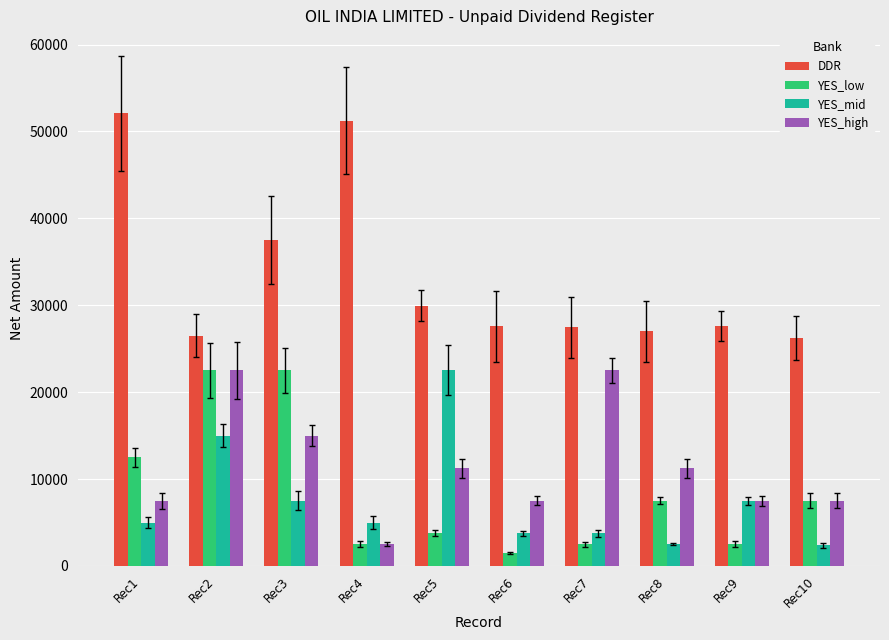

What is the maximum value shown in the chart?

52070